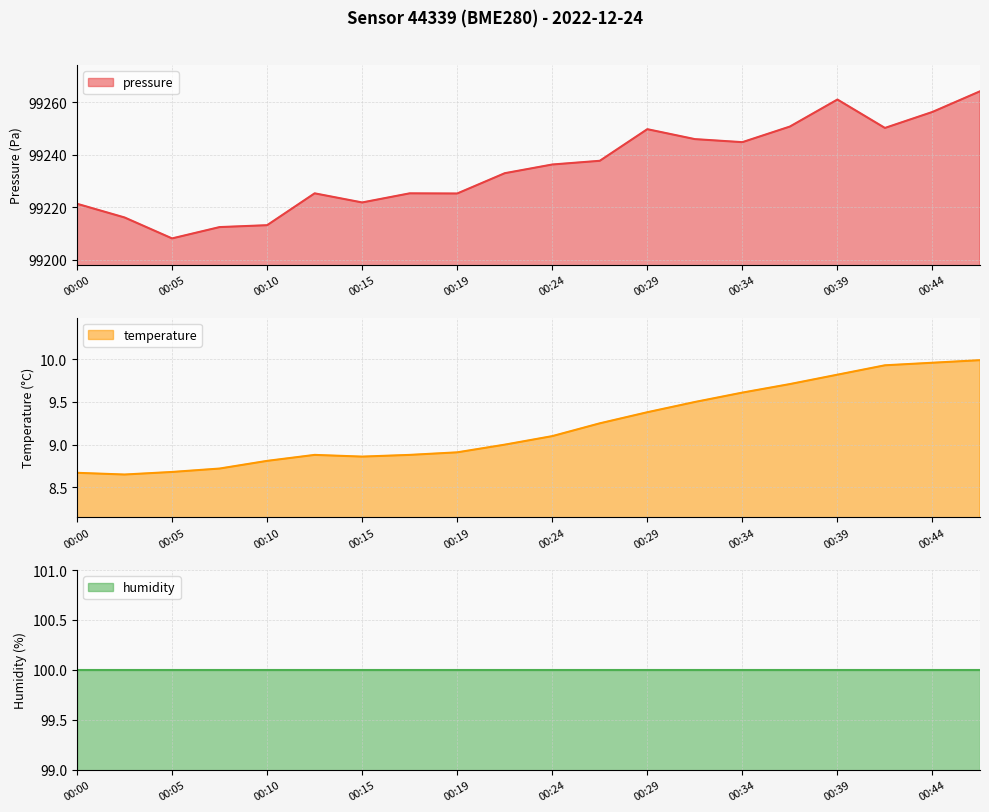

What is the lowest value of the pressure series?

99208.2